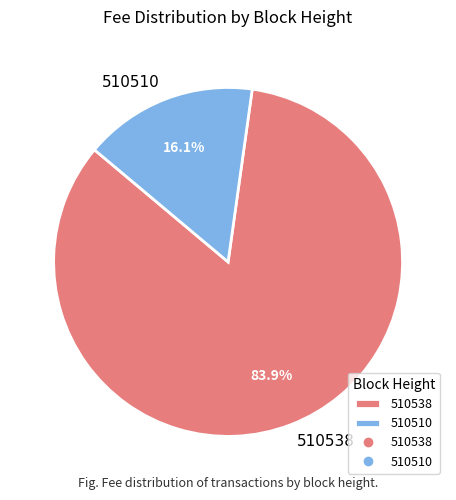

Between 510510 and 510538, which is larger?

510538